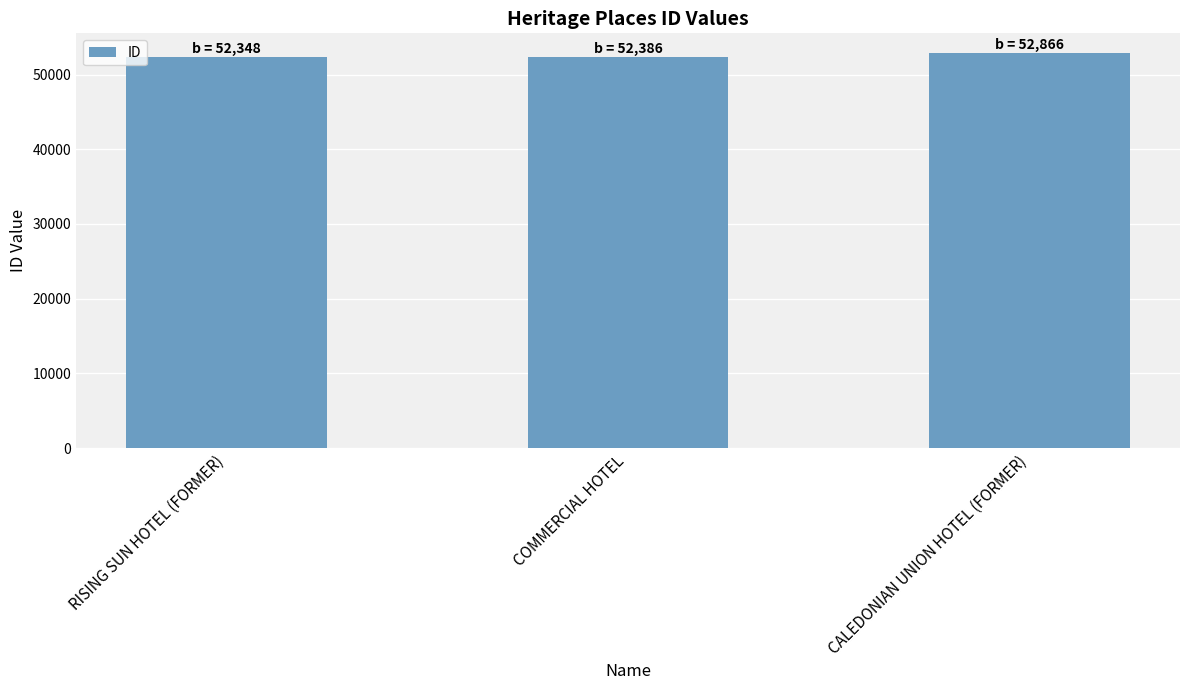

What is the ratio of the value at CALEDONIAN UNION HOTEL (FORMER) to the value at RISING SUN HOTEL (FORMER)?

1.0